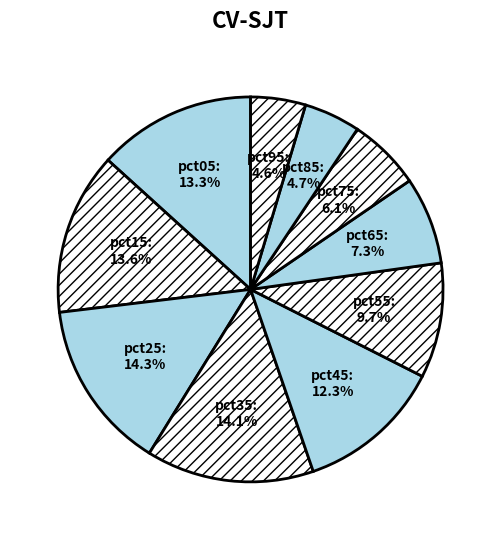

How many slices are in this pie chart?

10